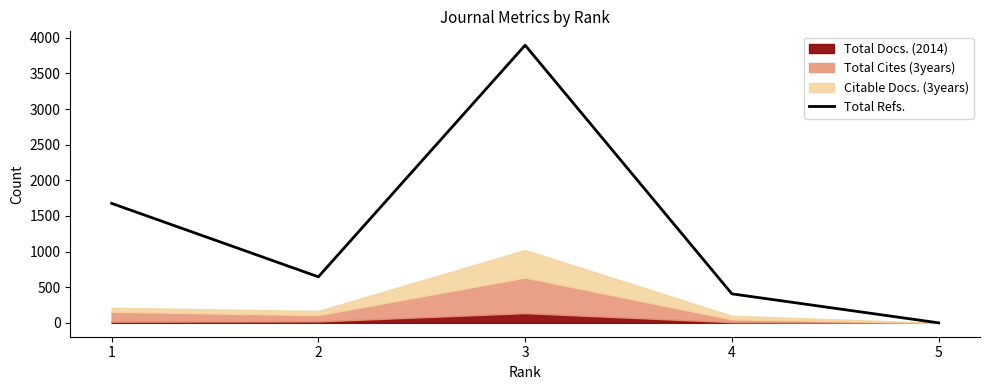

Rank the categories by Total Refs. value from highest to lowest.

3, 1, 2, 4, 5